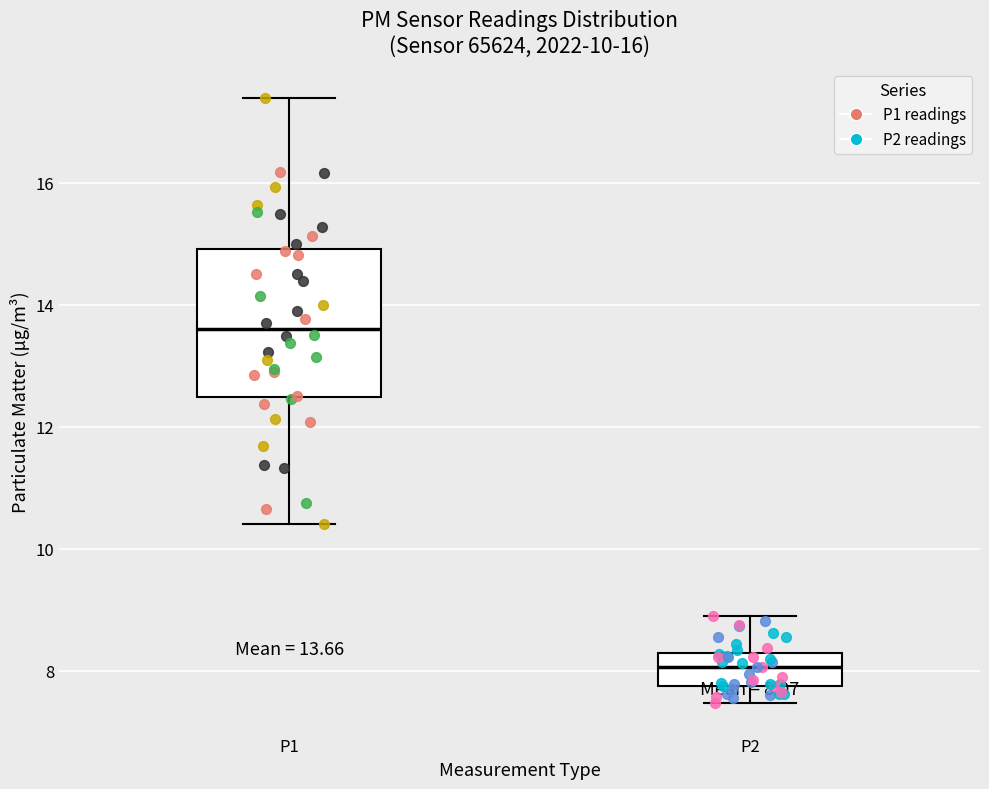

Which box has the lowest median line?

P2